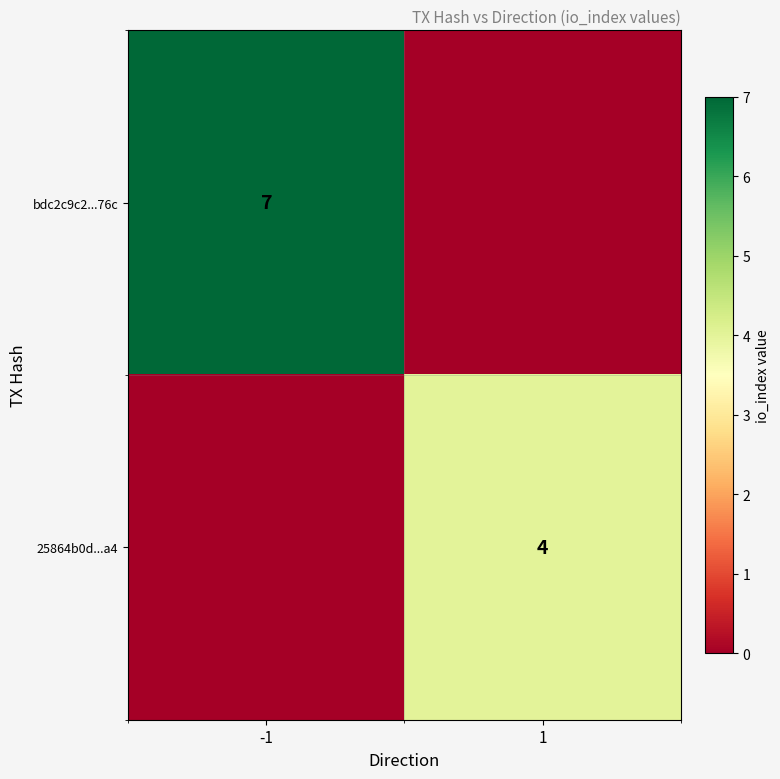

The bdc2c9c2...76c series shows 7 at -1. True or false?

True